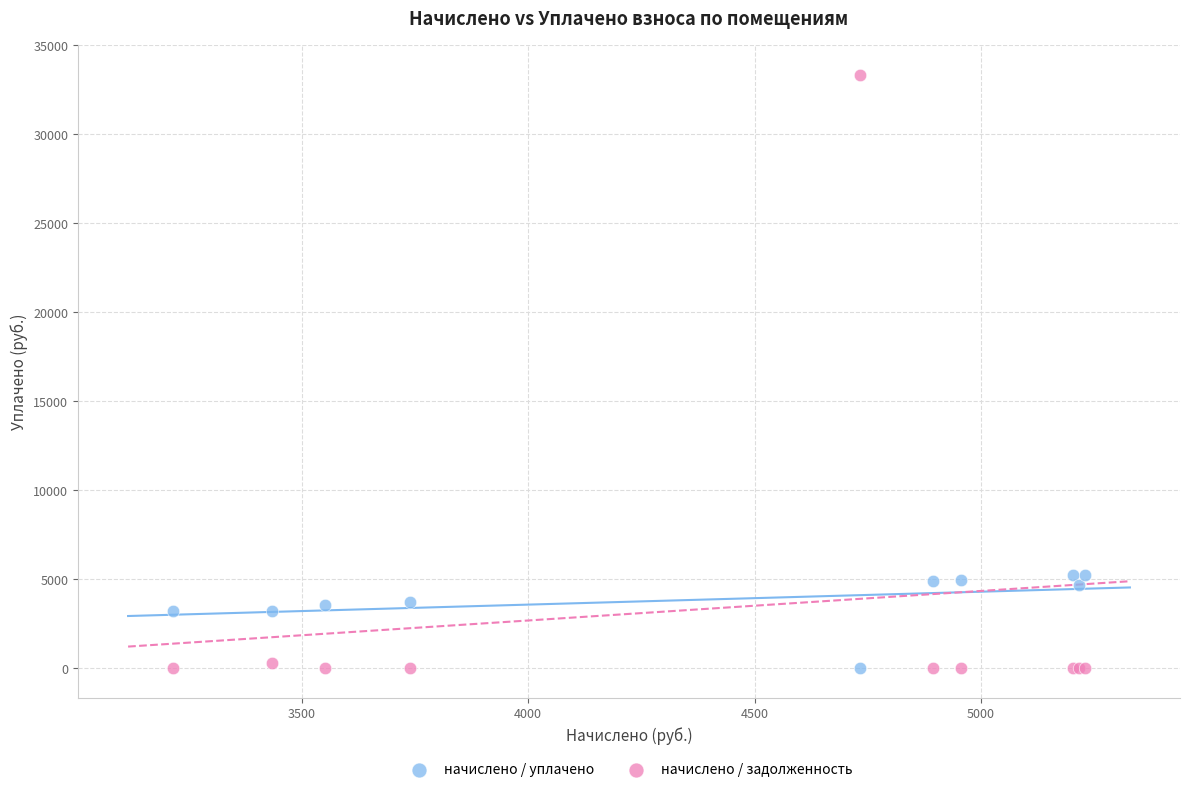

Which series has the largest Y range (max minus min)?

начислено / задолженность